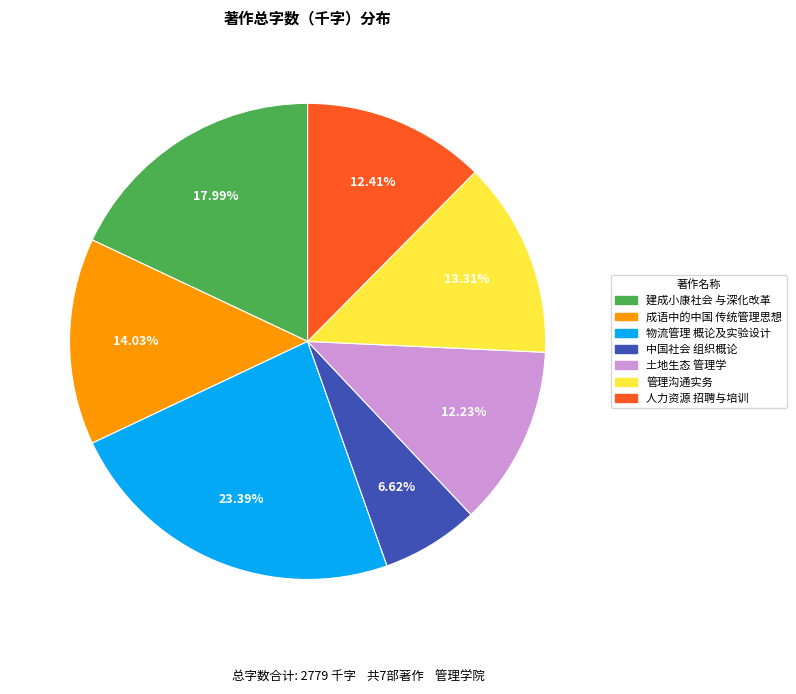

Is there any slice that represents more than half of the pie?

No